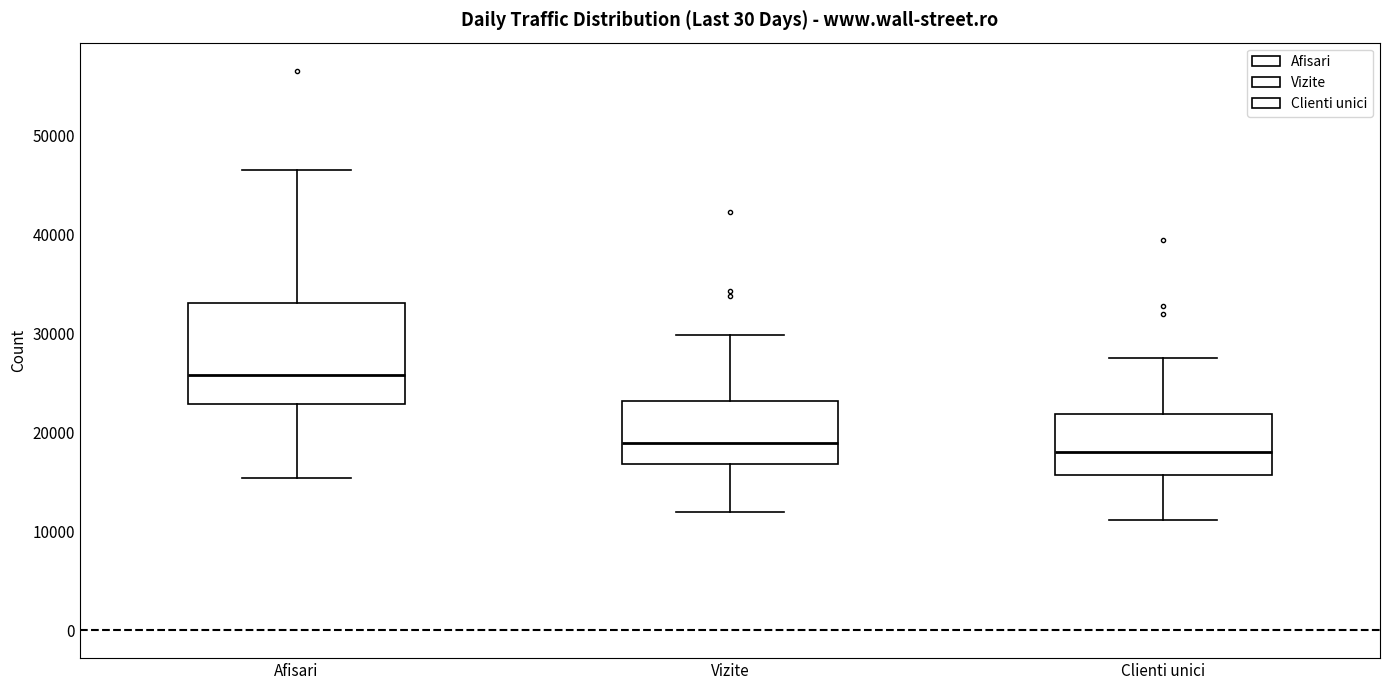

Which box is the tallest, from its lower edge to its upper edge?

Afisari